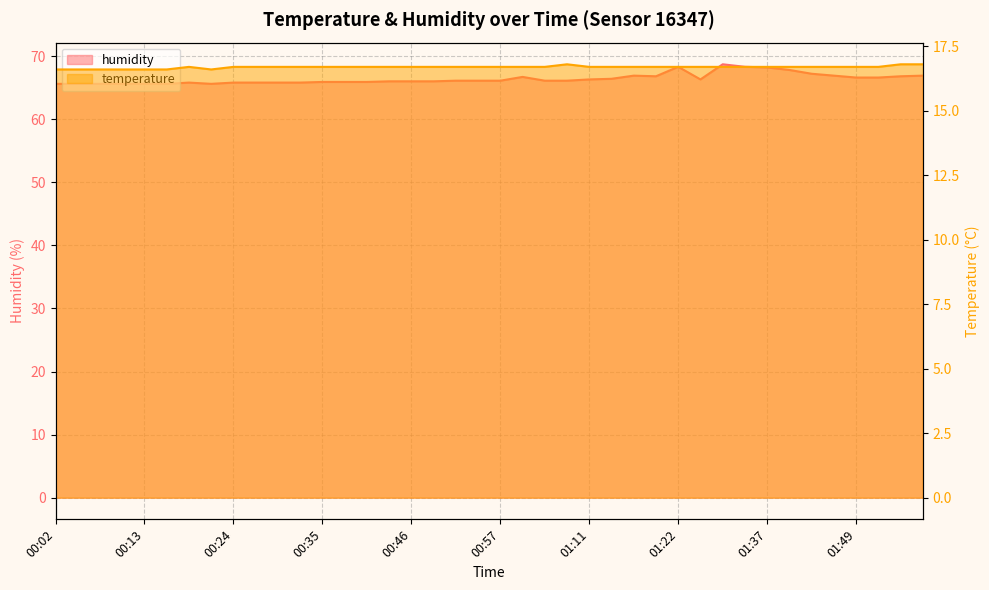

What is the average value of the humidity series?

66.4